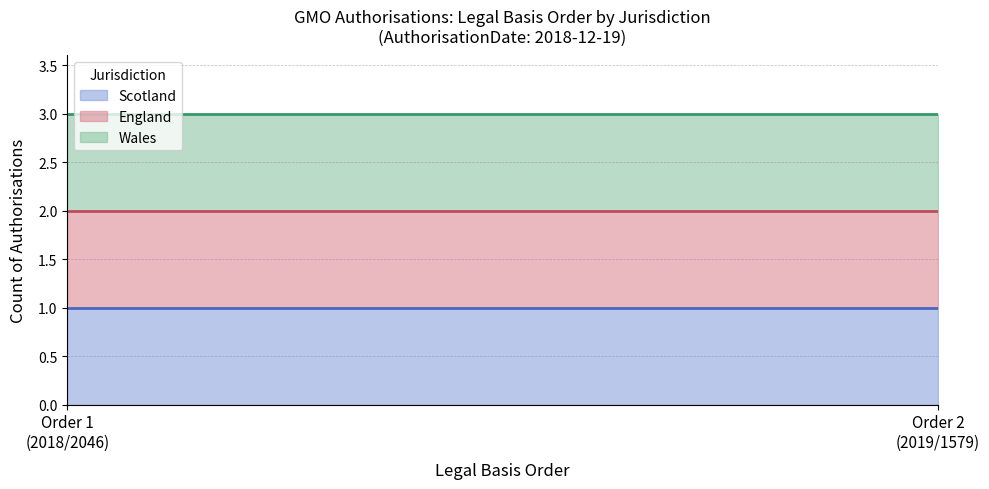

Which series changed the most between 2018-12-19 and 1?

Scotland